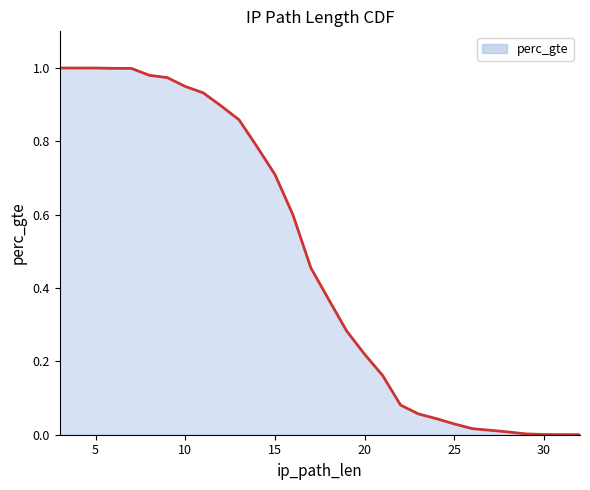

Between 16 and 18, which is larger?

16